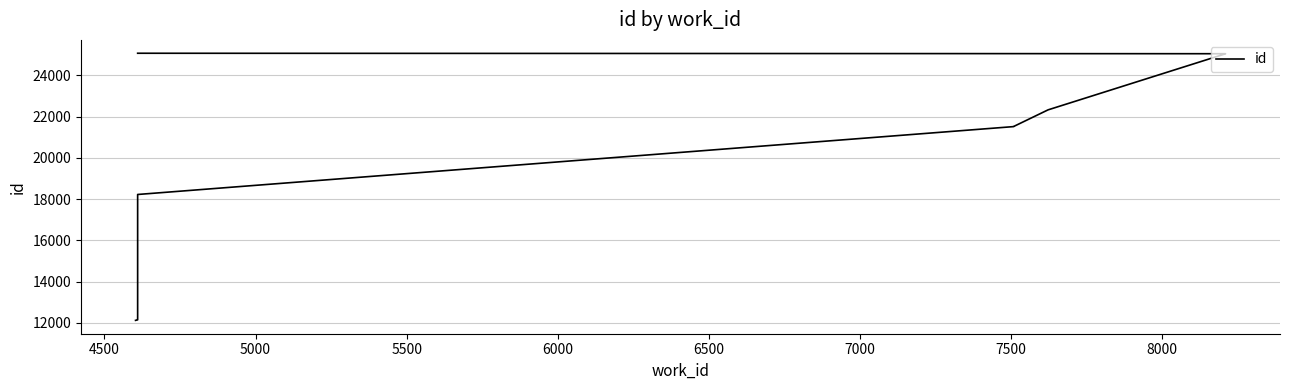

What is the difference between the maximum and minimum values?

12948